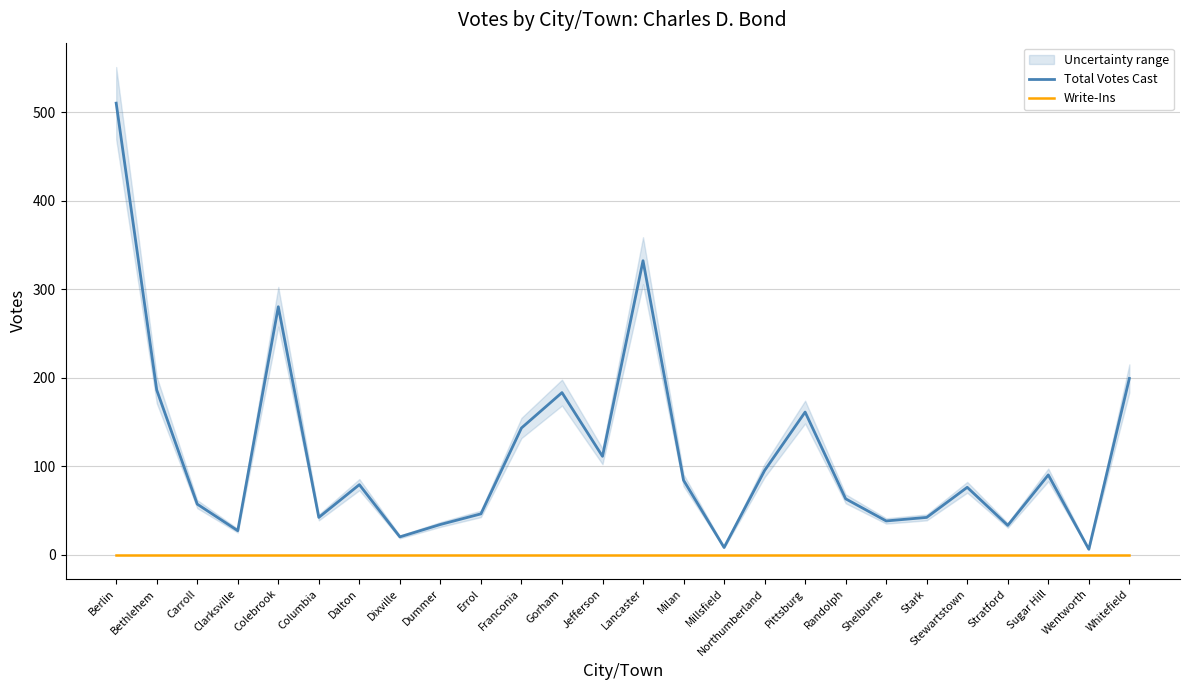

Which category has the highest value across all series?

Berlin